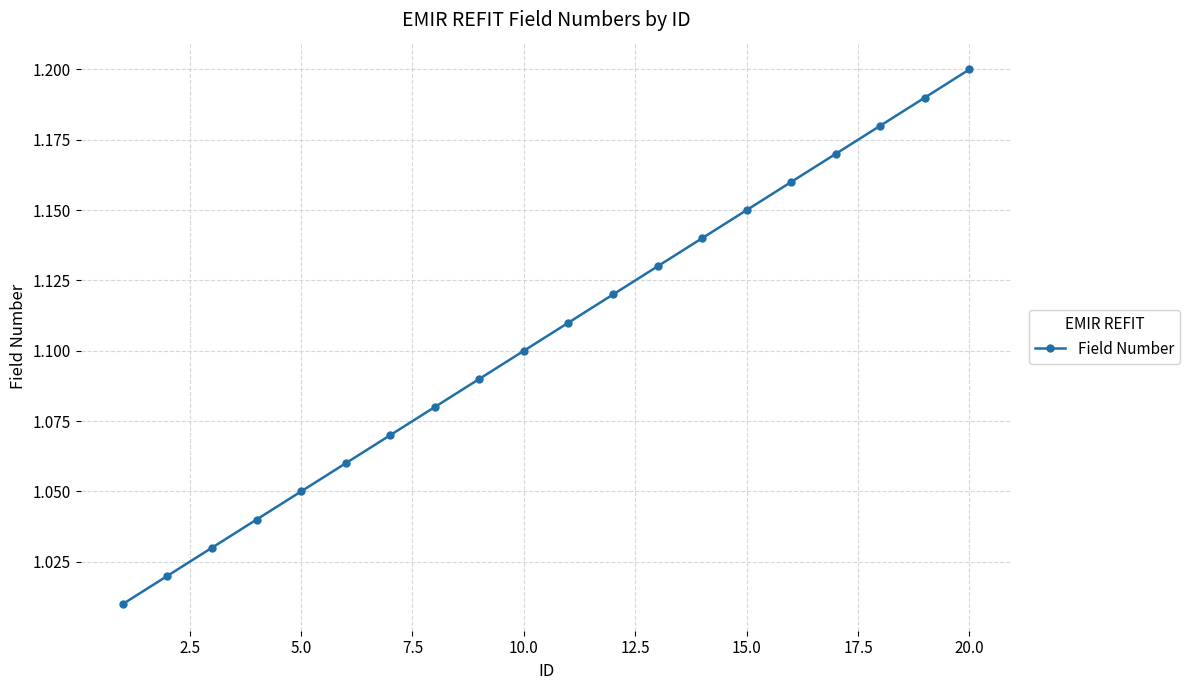

True or false: there are more than 0 points higher than both neighbors.

False